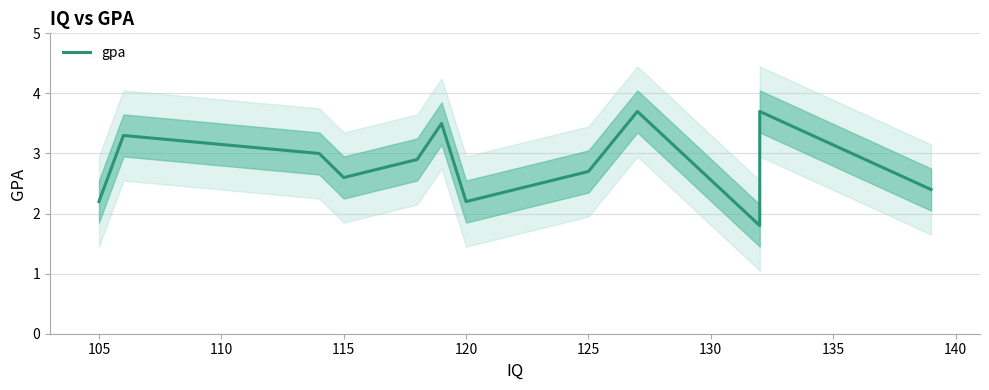

What is the maximum value shown in the chart?

3.7